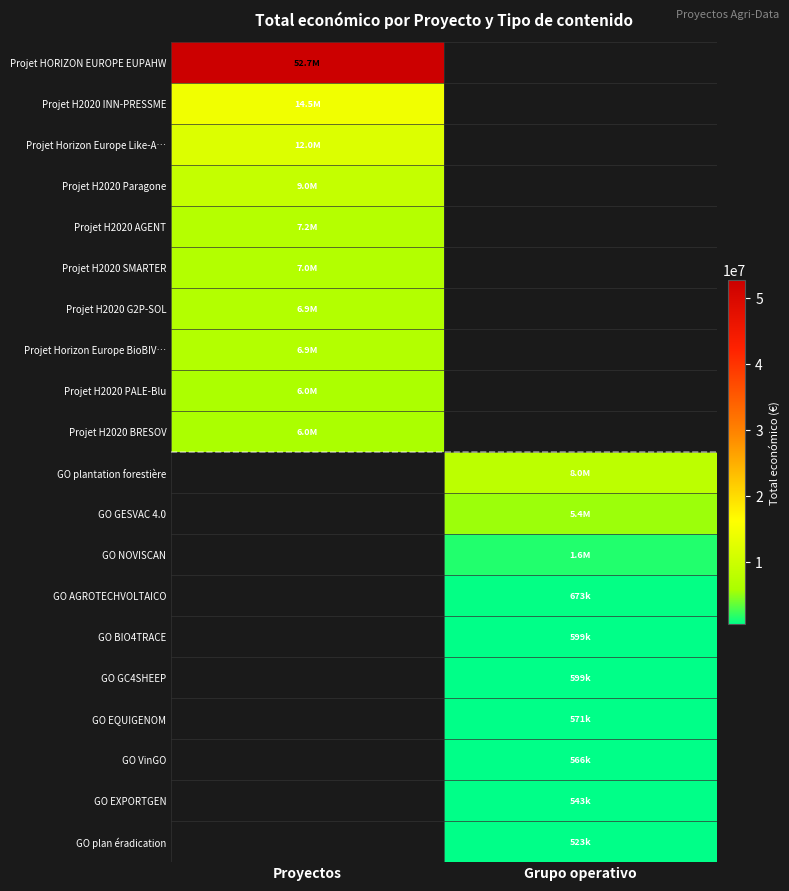

The value of Projet HORIZON EUROPE EUPAHW at Proyectos is 84308454.8. True or false?

False